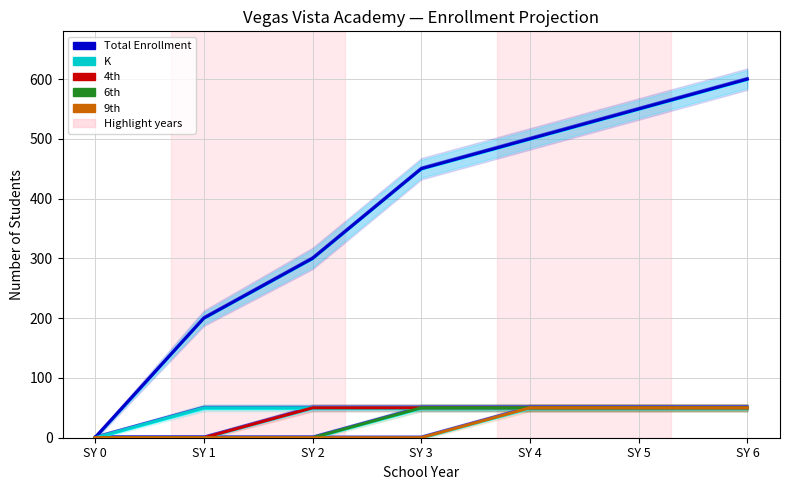

Rank the series at SY 0 from lowest to highest value.

Total Enrollment, K, 4th, 6th, 9th